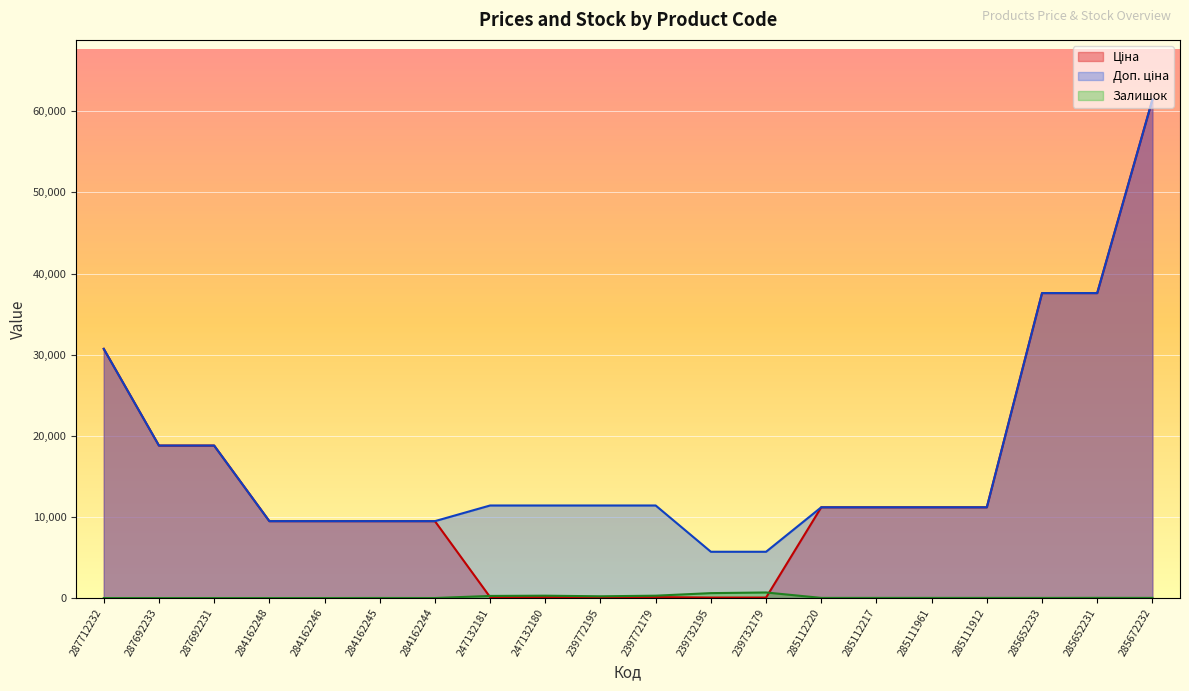

True or false: Доп. ціна and Залишок intersect in this chart.

False